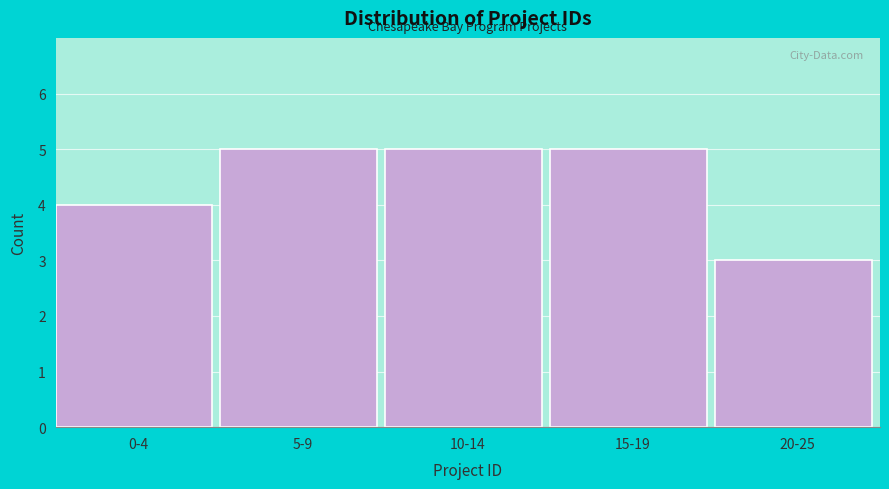

Reading right to left, extract all data points from this chart.

20-25=3	15-19=5	10-14=5	5-9=5	0-4=4